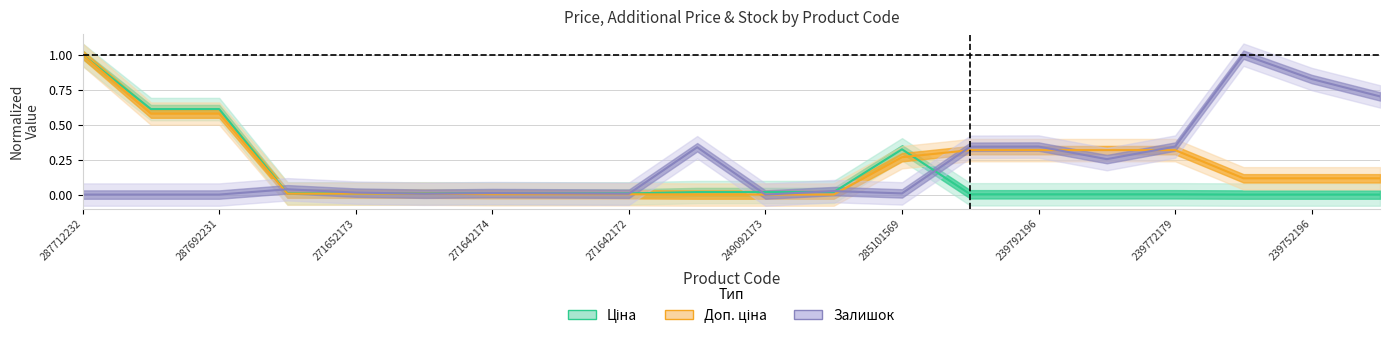

Count the number of categories in the chart.

20